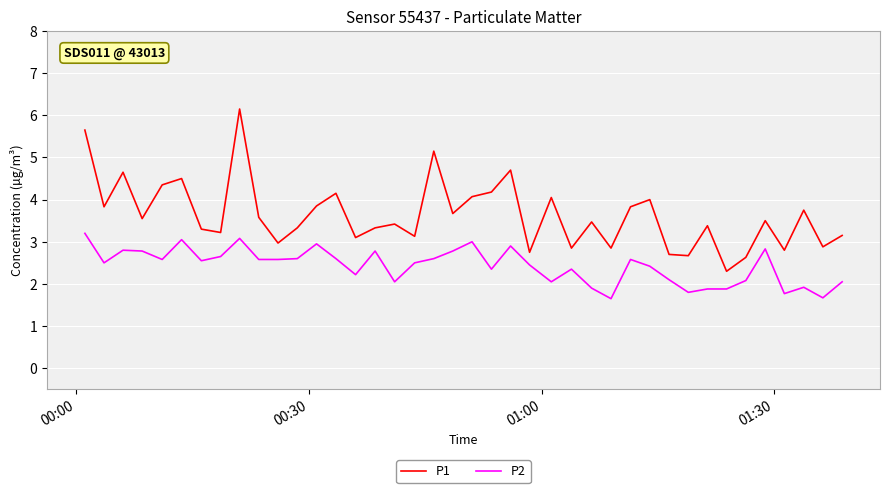

What is the maximum value shown in the chart?

6.2